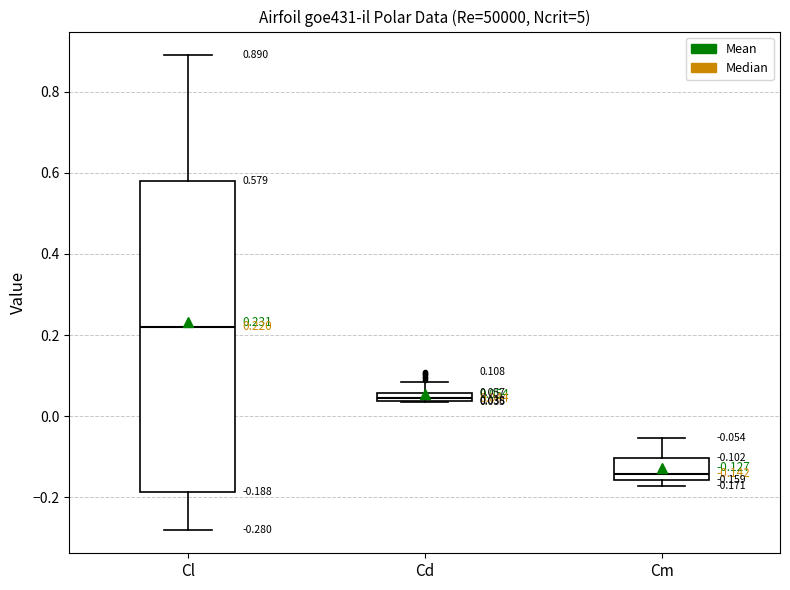

Which box's median line is the highest?

Cl